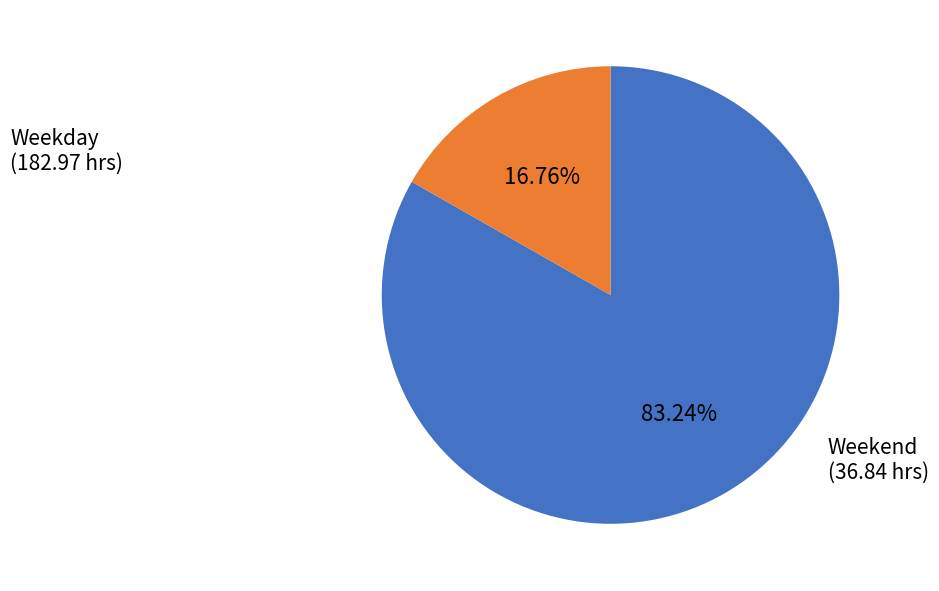

Does any single category account for the majority?

Yes